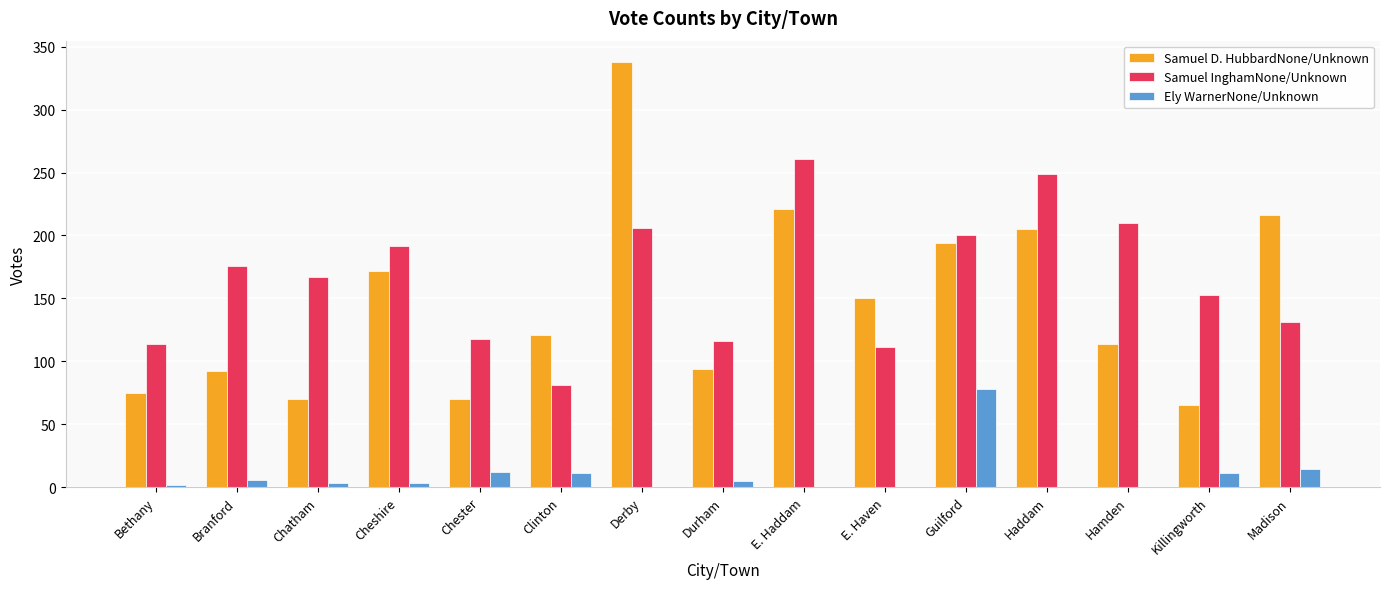

What is the average value of the Samuel D. HubbardNone/Unknown series?

146